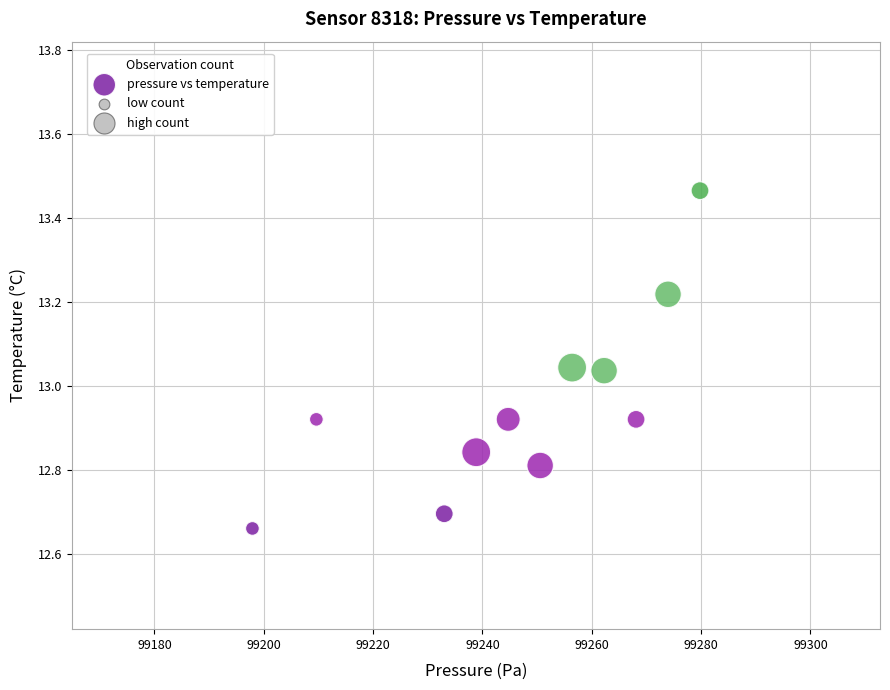

What is the range of X values (max minus min)?

81.9